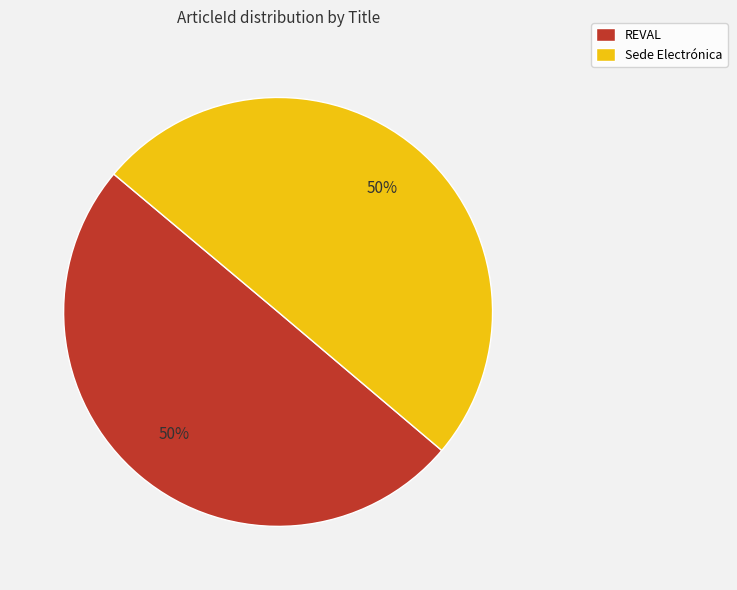

True or false: Sede Electrónica accounts for 50% of the total.

True